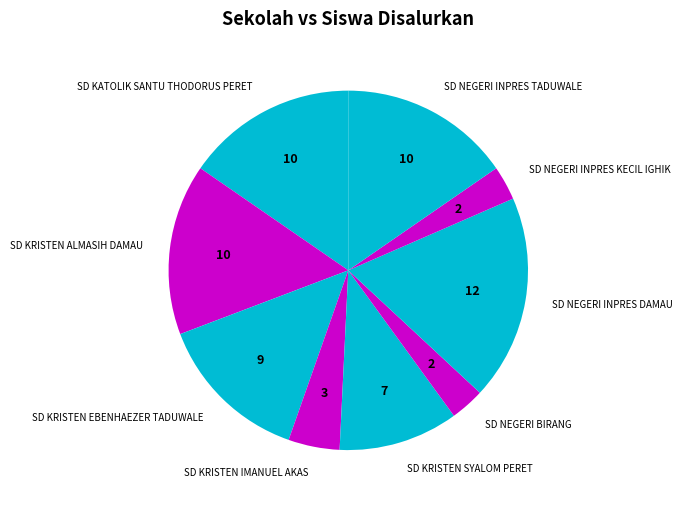

Approximately how many times larger is the value at SD NEGERI INPRES TADUWALE compared to SD KRISTEN SYALOM PERET?

1.4